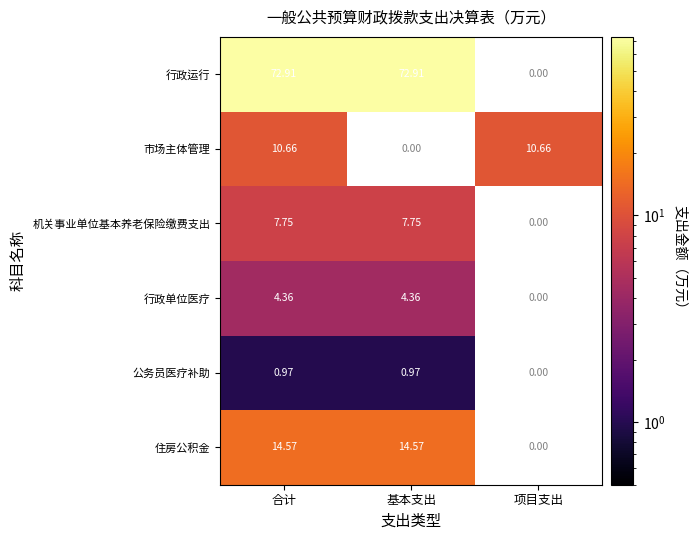

Where is 市场主体管理 nearest to the value 10?

合计